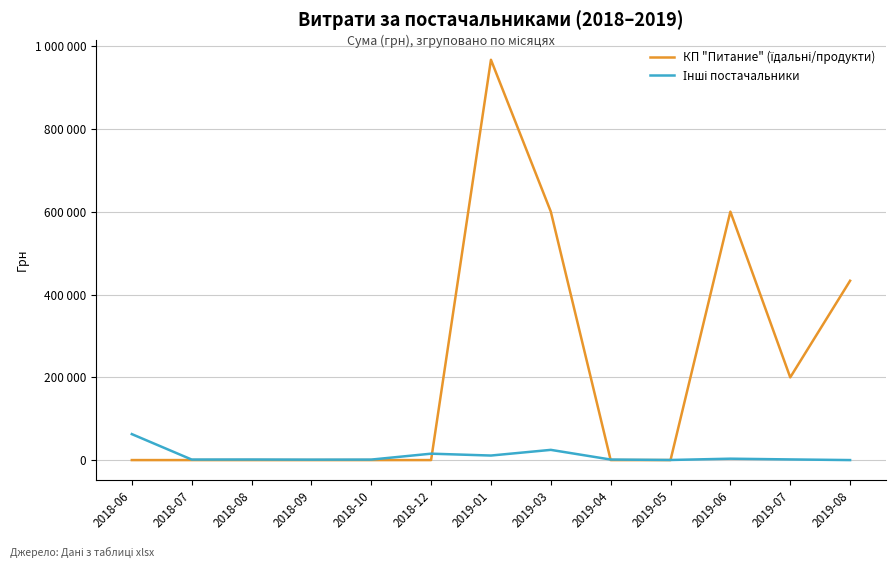

At which label does Інші постачальники reach its minimum?

2019-08